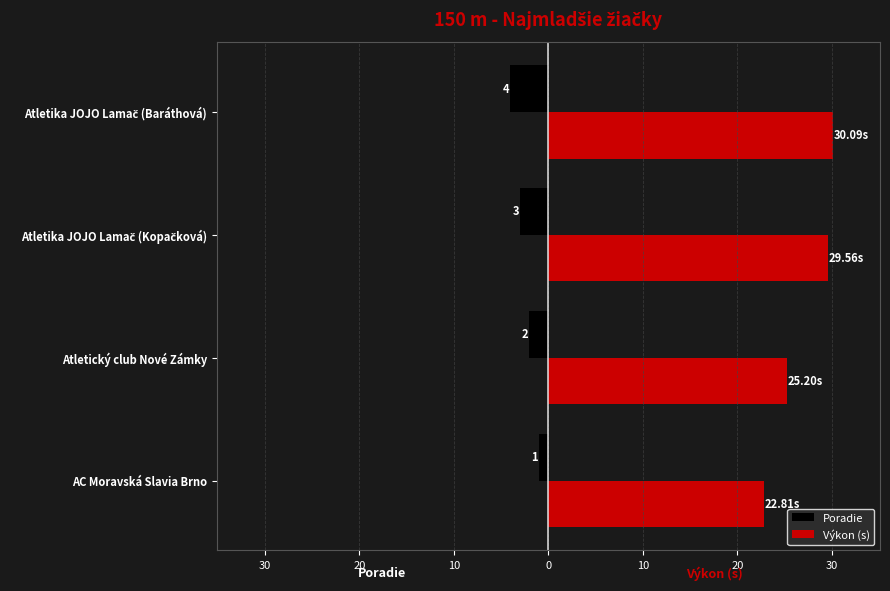

What are all the series names shown in the legend?

Poradie, Výkon (s)